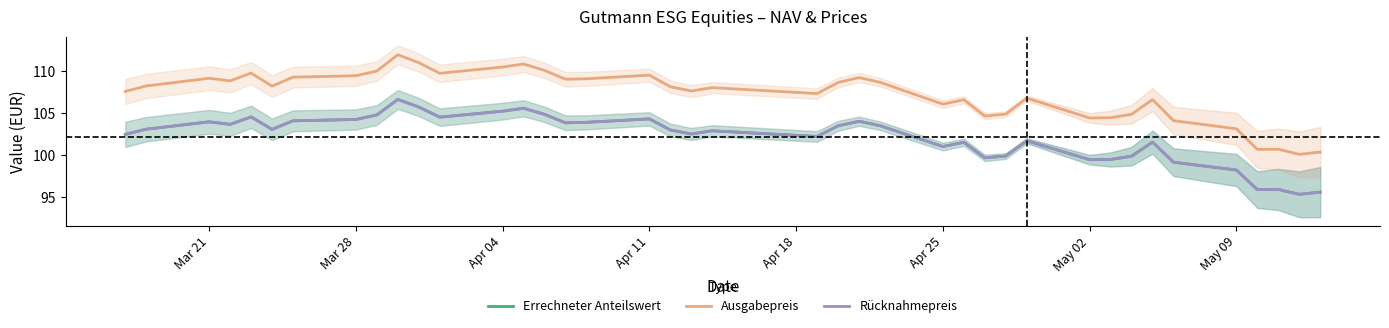

How many lines are shown in the chart?

3